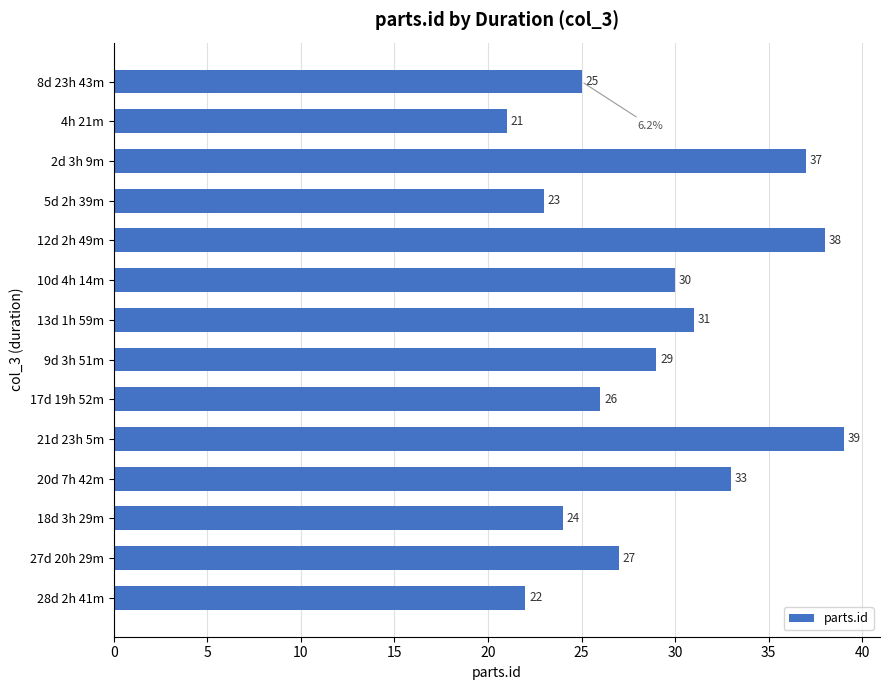

Where is the data nearest to the value 30?

10d 4h 14m